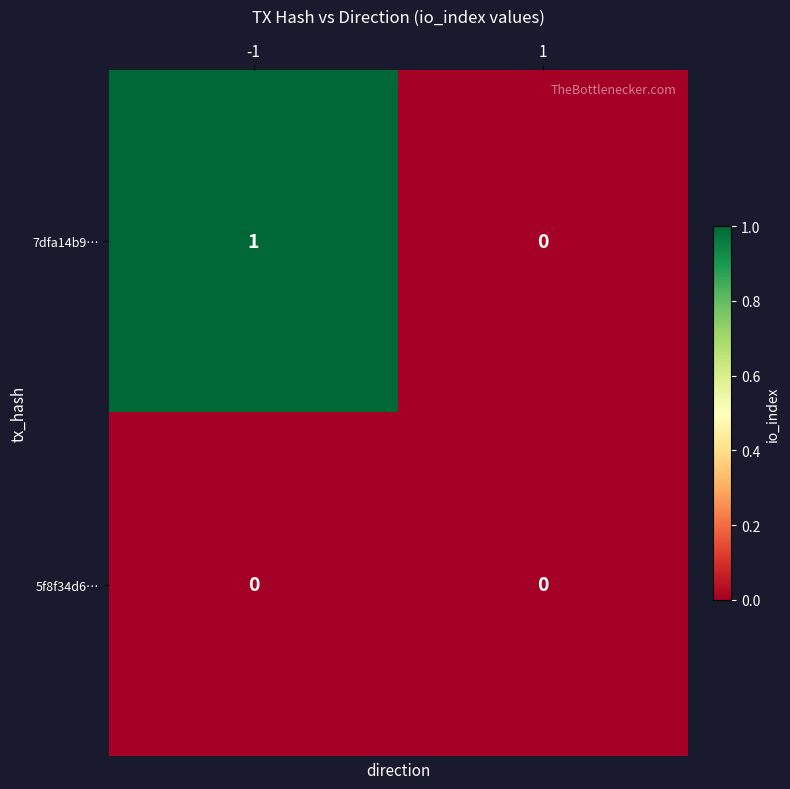

Between -1 and 1, which series saw the biggest shift?

7dfa14b9…